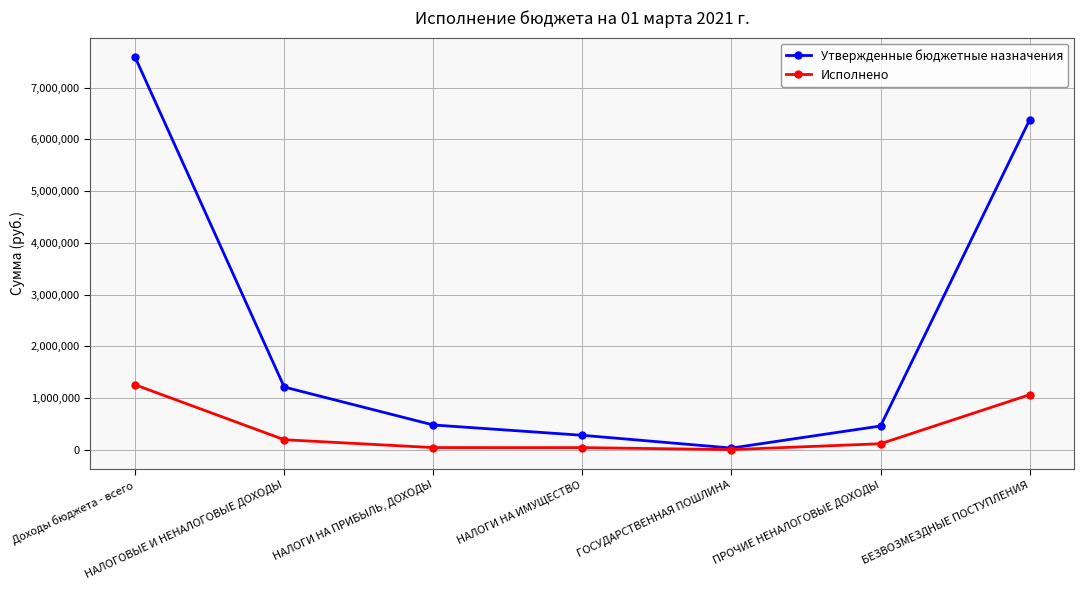

What is the label of the 2nd point from the left?

НАЛОГОВЫЕ И НЕНАЛОГОВЫЕ ДОХОДЫ